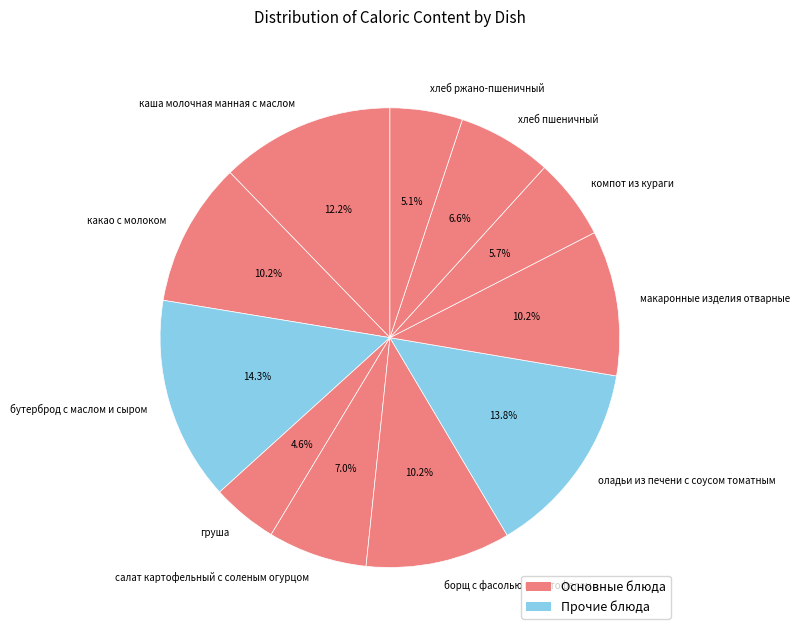

What percentage do хлеб пшеничный and макаронные изделия отварные together represent?

16.8%